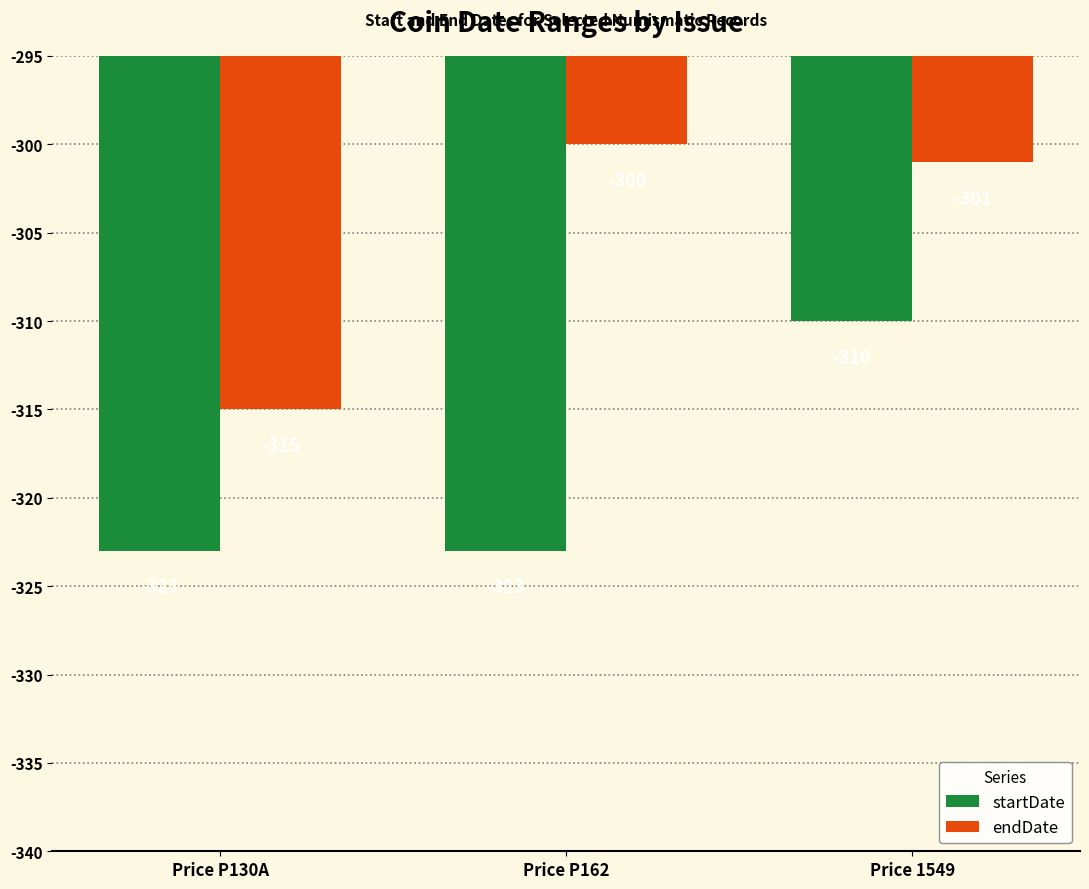

Is the value of startDate at Price 1549 greater than the value of endDate at Price P162?

No